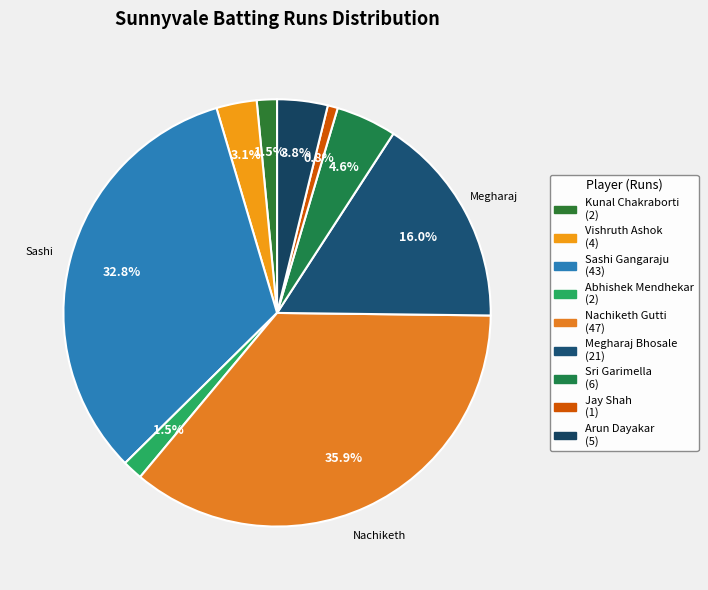

Is there any slice that represents more than half of the pie?

No